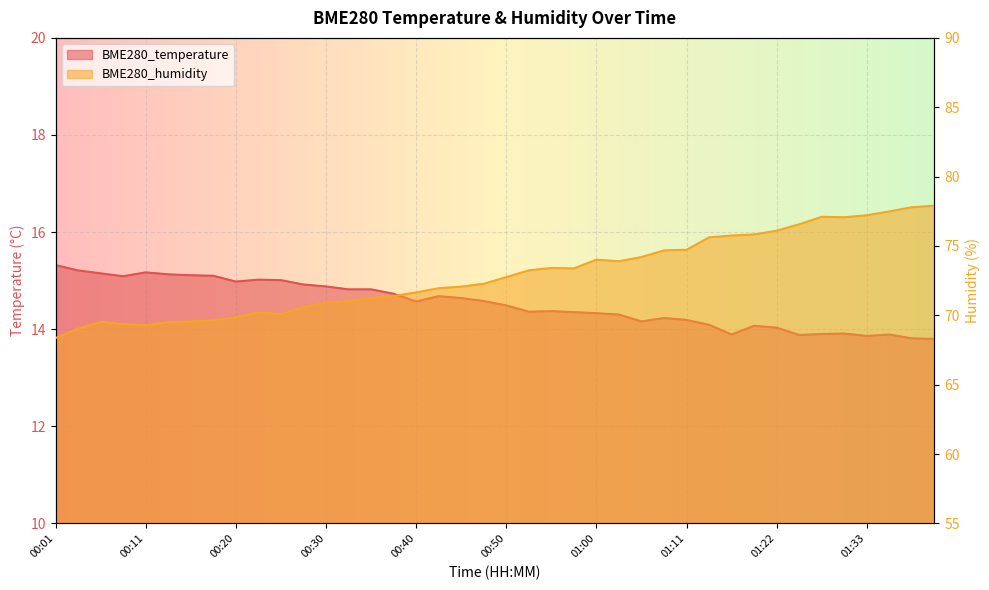

List the series in order of their overall mean, lowest first.

BME280_temperature, BME280_humidity